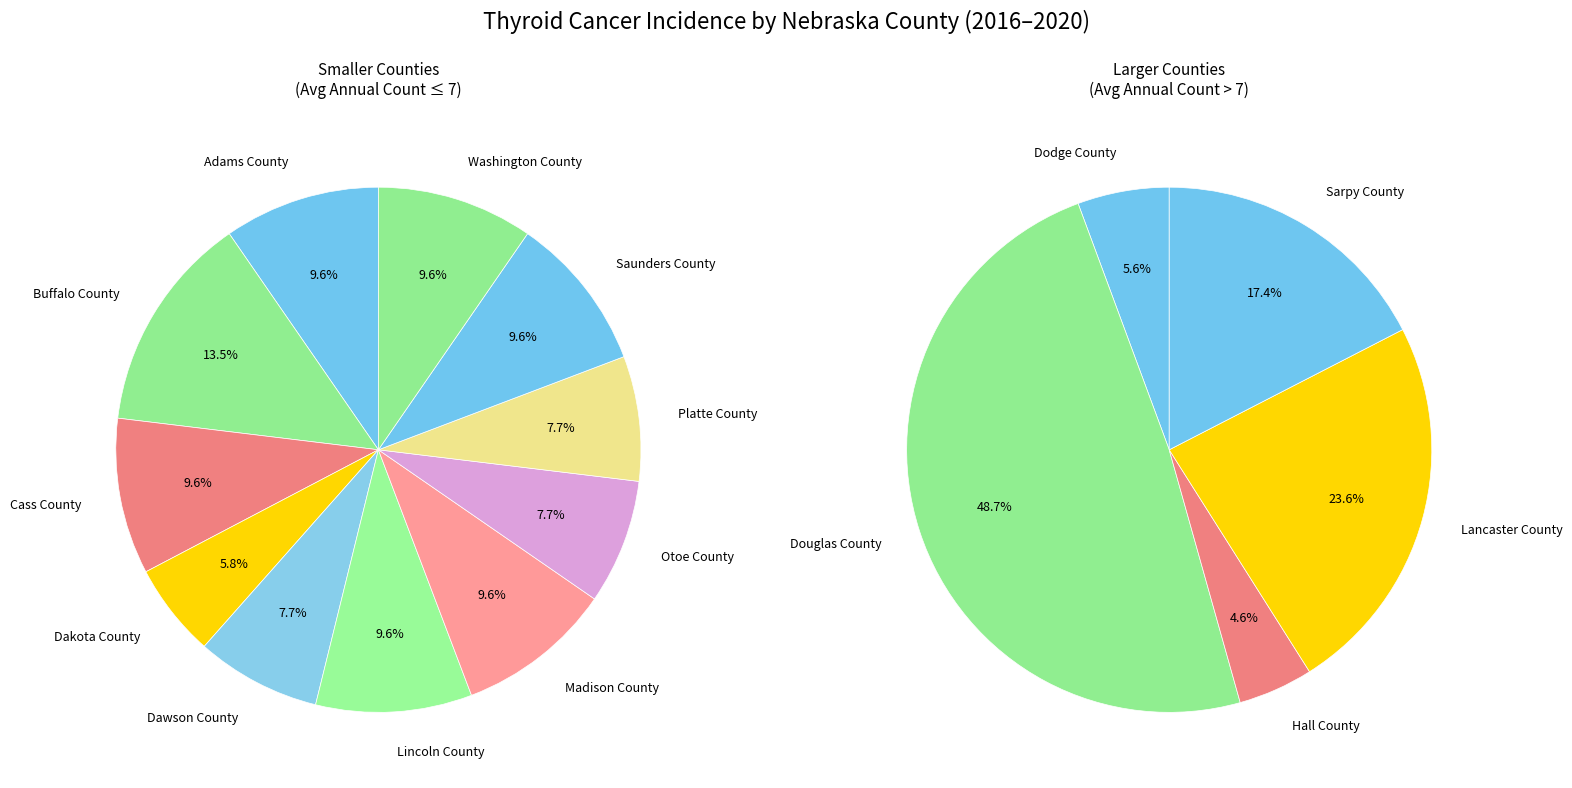

Is there a majority slice in this chart?

No